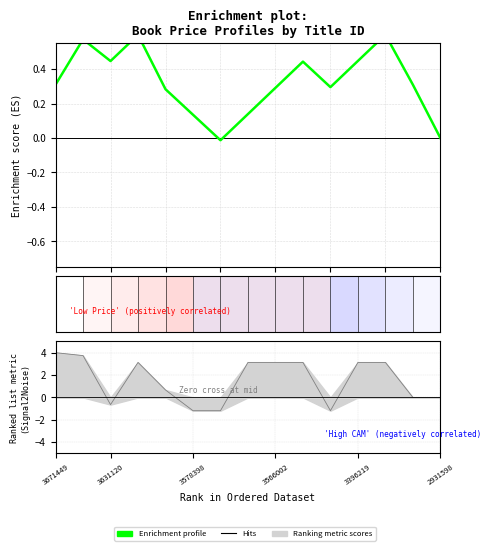

Where is the data nearest to the value 0?

2931598